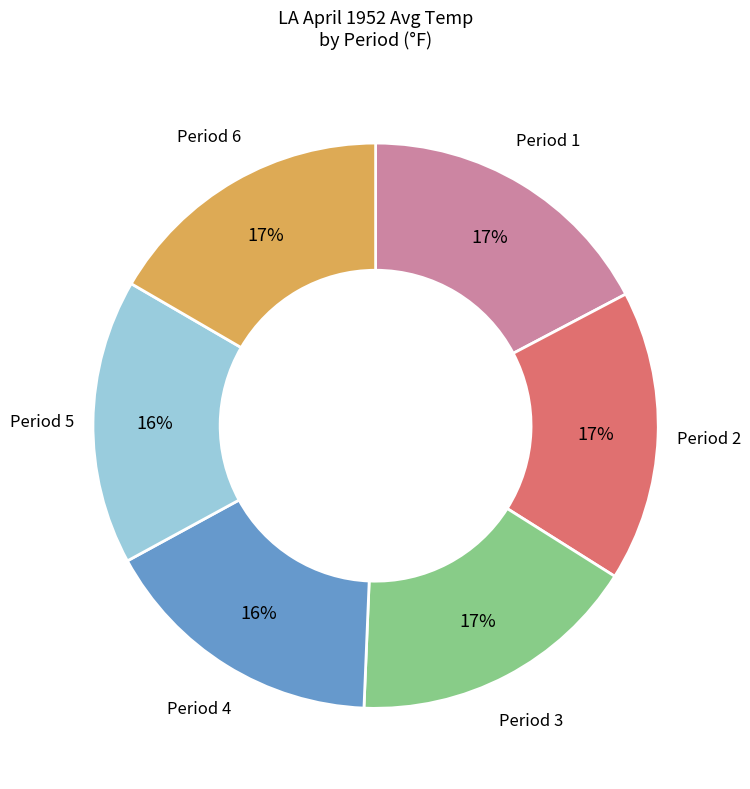

To the nearest percent, what is the average slice percentage?

17%